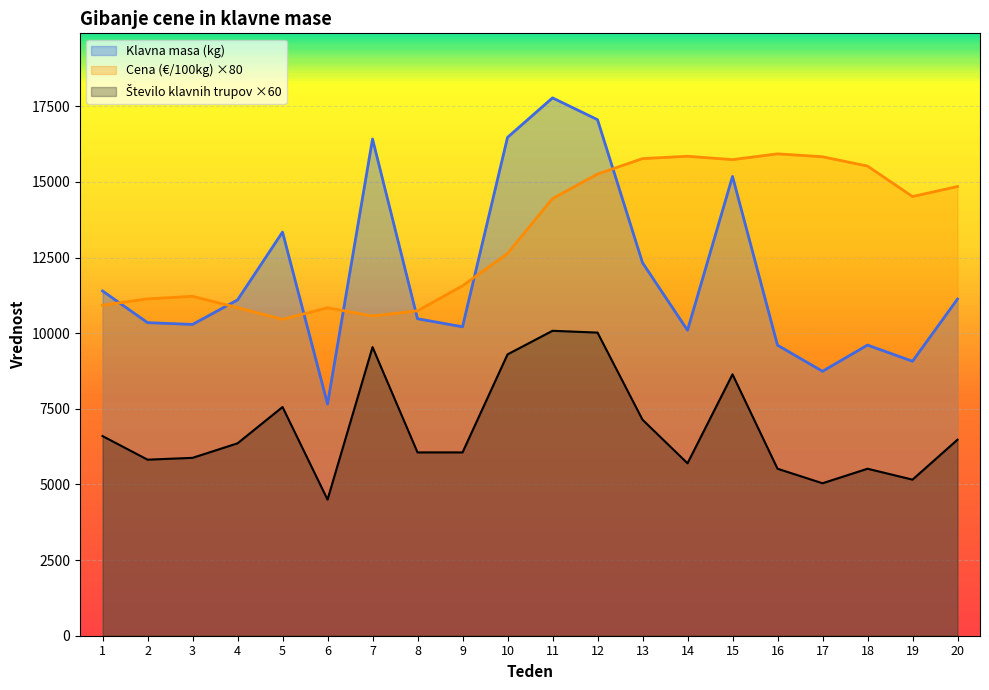

True or false: Klavna masa (kg) and Število klavnih trupov intersect in this chart.

False